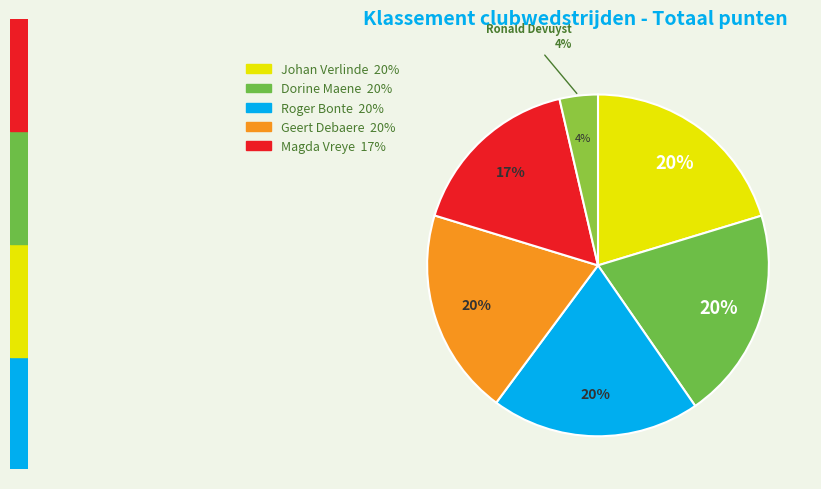

True or false: Johan Verlinde accounts for 34% of the total.

False